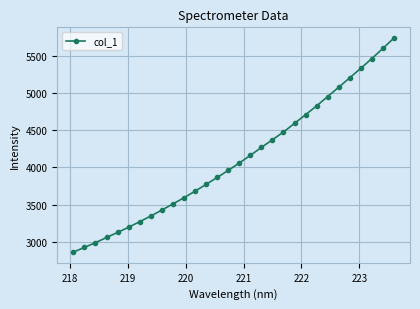

What is the value of the 7th point from the left?

3269.4